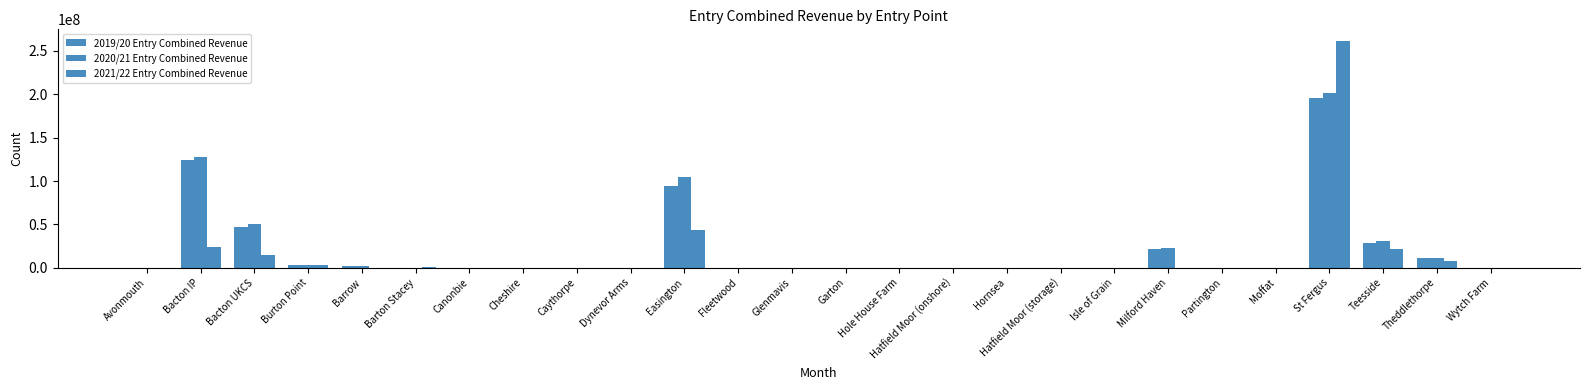

How many distinct data groups are displayed?

3